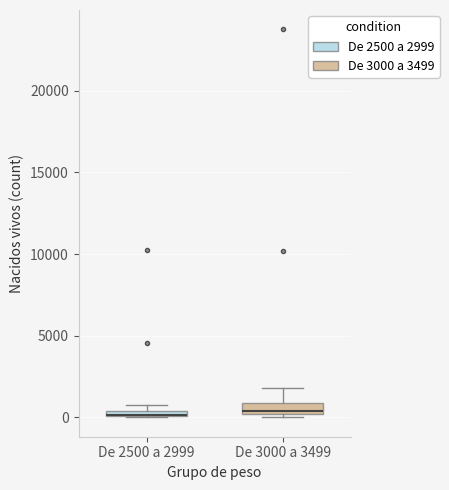

Where is the upper edge of the box for De 3000 a 3499 on the y-axis? The values are not printed on the chart, so give them approximately, as read against the axis.

1000